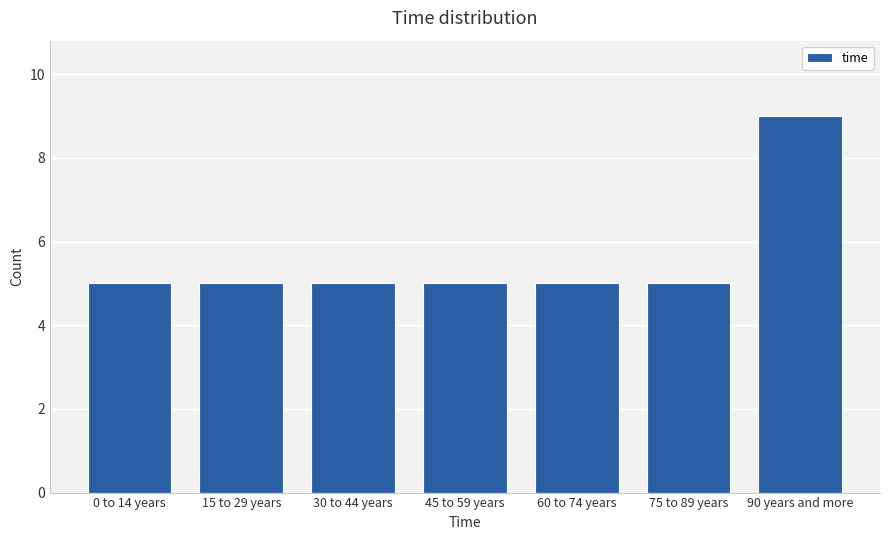

Reading left to right, list all the values displayed in this chart.

5	5	5	5	5	5	9